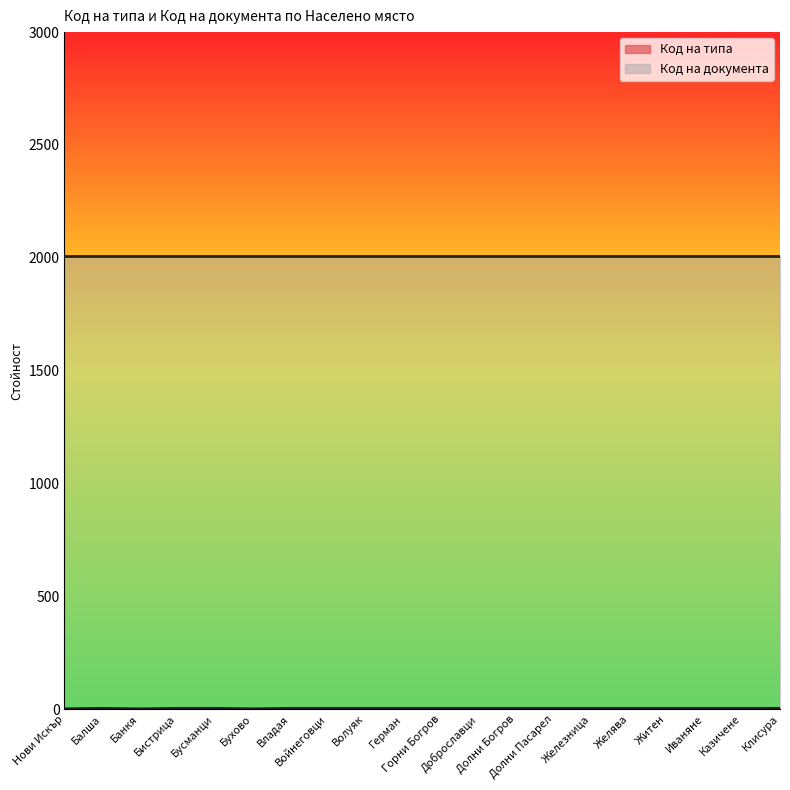

Reading left to right, what are all the values shown in this chart?

1	3	1	3	3	1	3	3	3	3	3	3	3	3	3	3	3	3	3	3